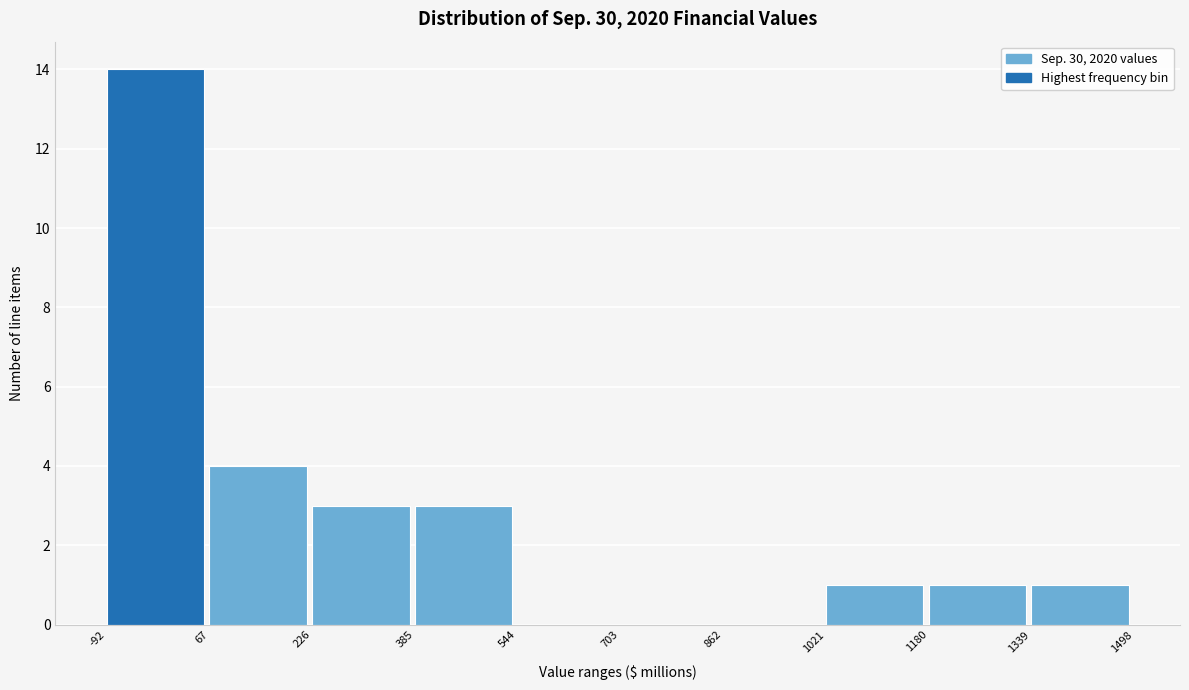

Which range on the x-axis has the tallest bar?

-92 to 67